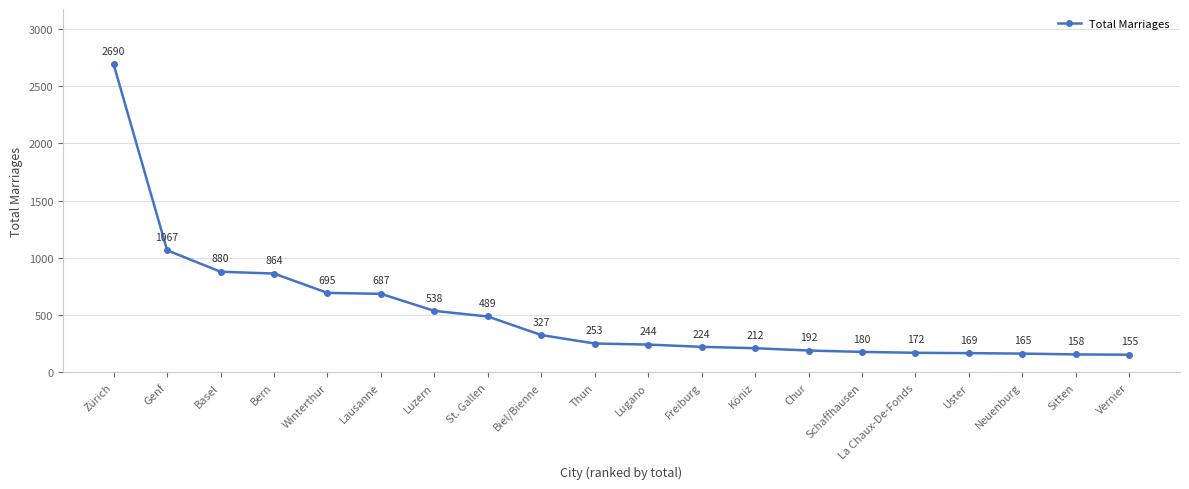

Rank the categories by value from lowest to highest.

Vernier, Sitten, Neuenburg, Uster, La Chaux-De-Fonds, Schaffhausen, Chur, Köniz, Freiburg, Lugano, Thun, Biel/Bienne, St. Gallen, Luzern, Lausanne, Winterthur, Bern, Basel, Genf, Zürich